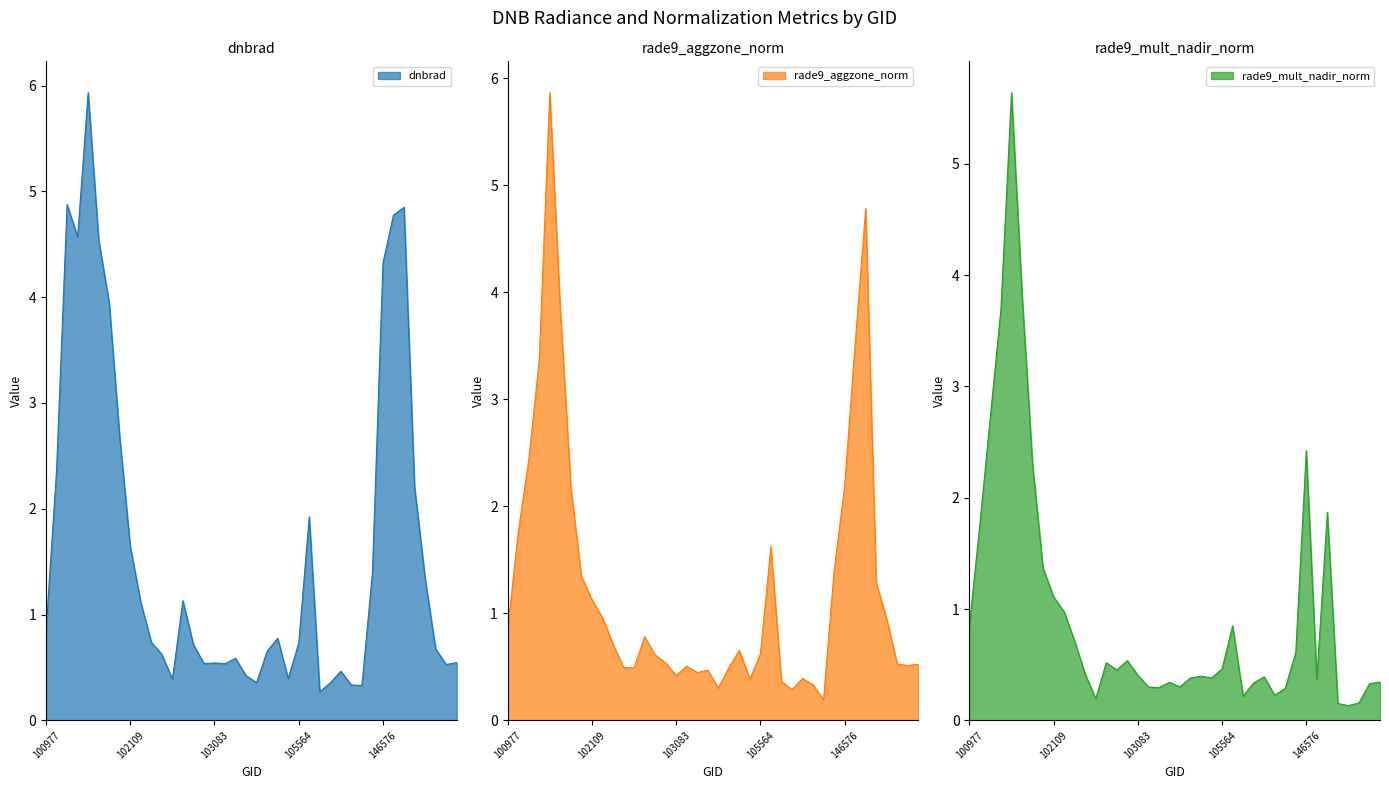

What is the sum of all rade9_aggzone_norm values?

50.5